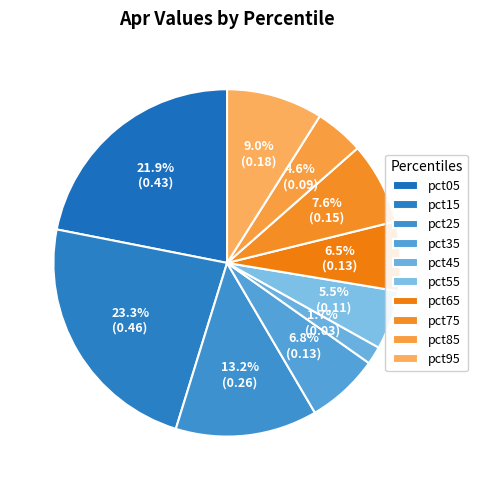

True or false: pct25 accounts for 24% of the total.

False